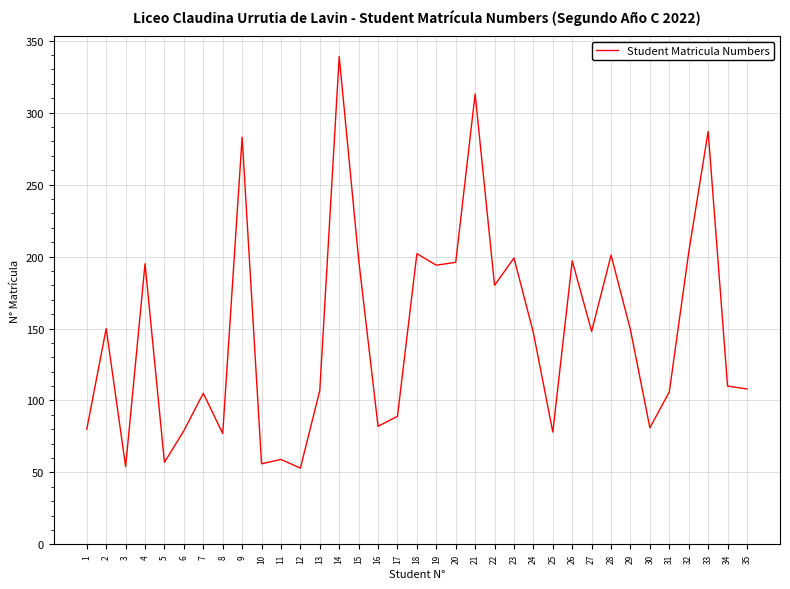

Is it true that the value at 4 is 195?

True